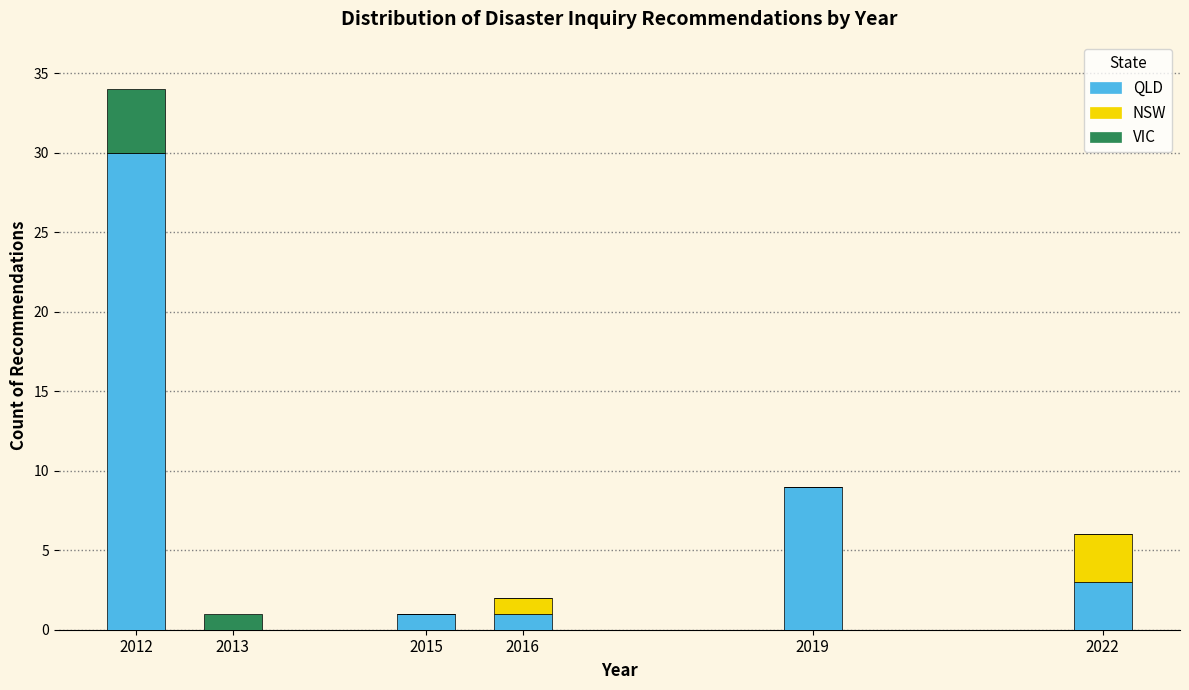

Reading right to left, transcribe the values for QLD.

2022=3	2019=9	2016=1	2015=1	2013=0	2012=30